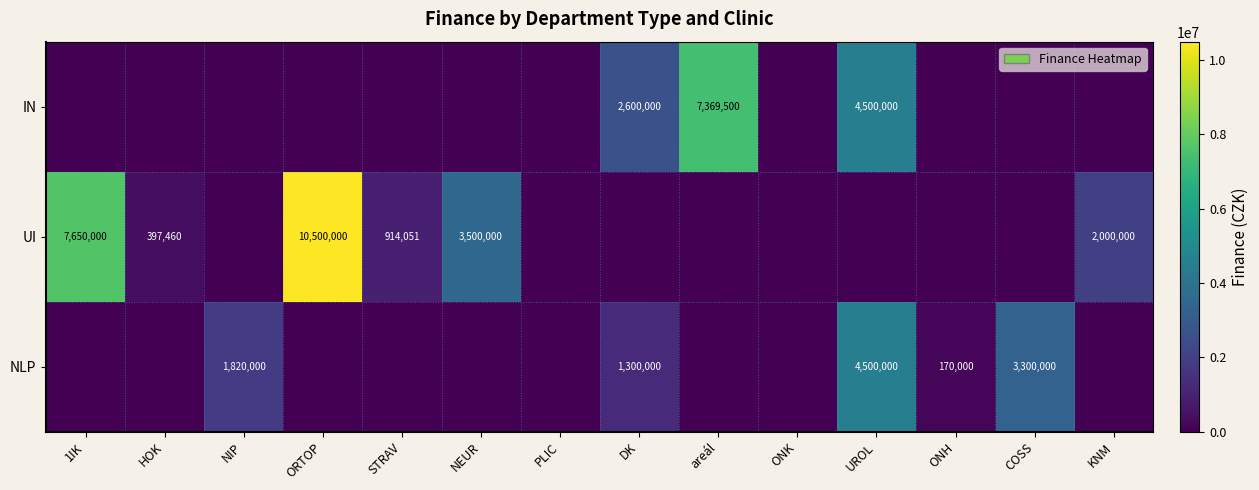

The value of UI at STRAV is 914051. True or false?

True